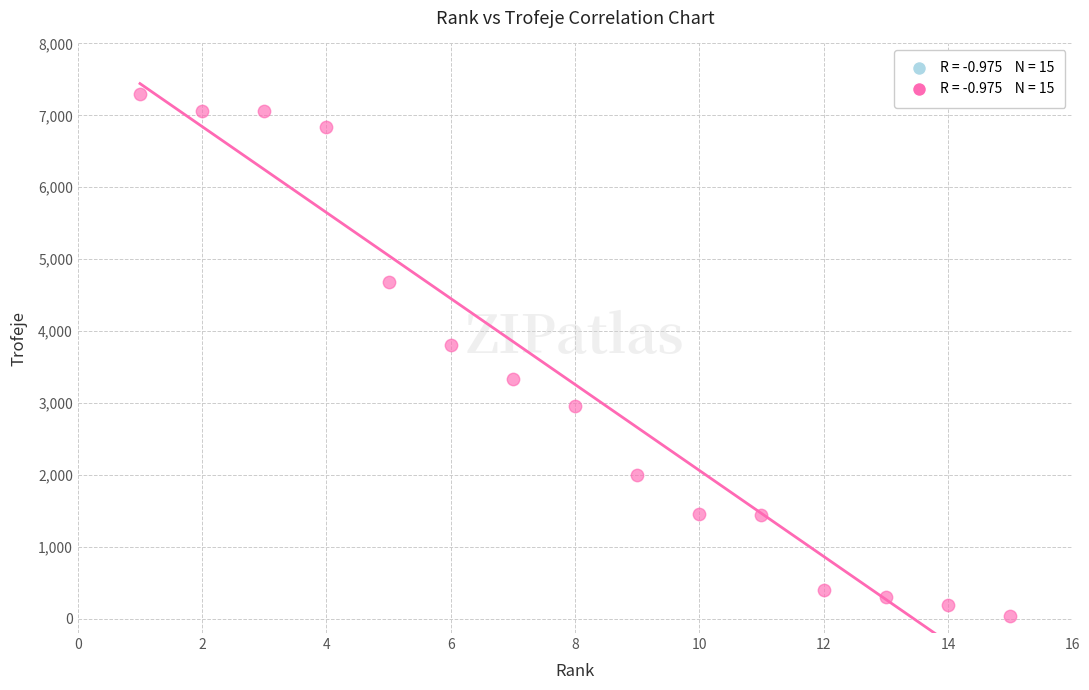

What is the range of X values (max minus min)?

14